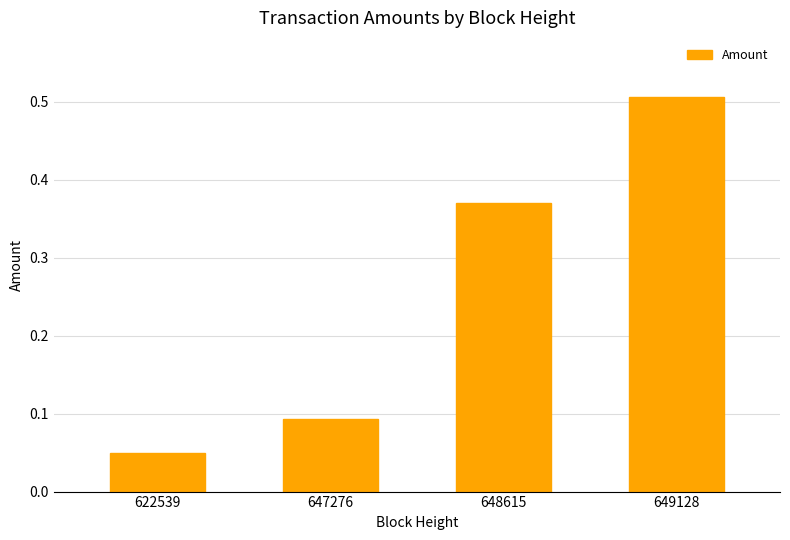

Is it true that the value at 622539 is 0.0?

False